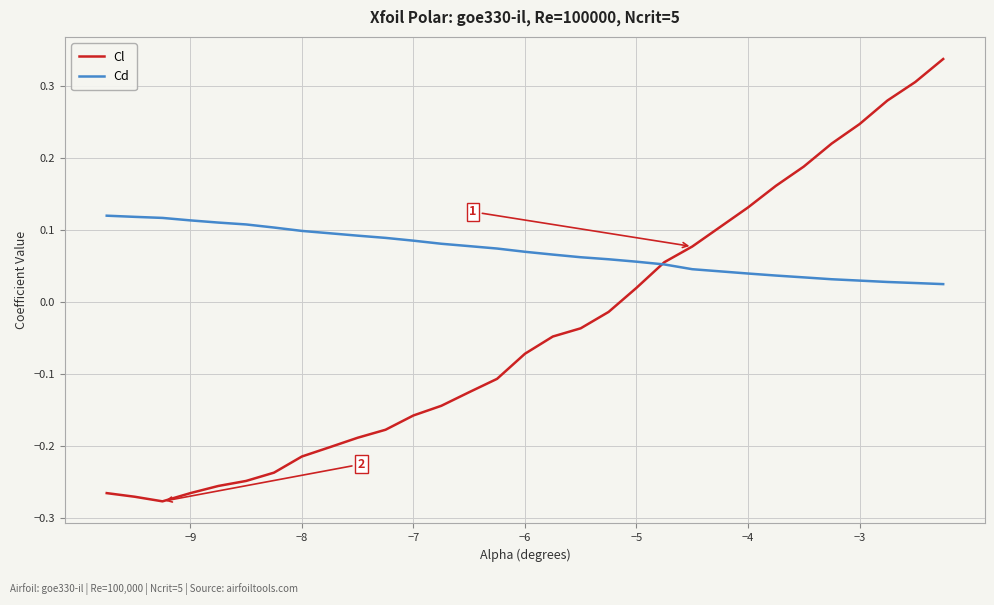

List the series in order of their peak value, lowest first.

Cd, Cl